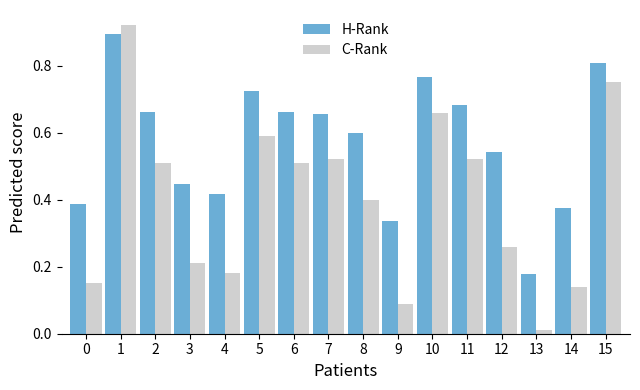

At how many categories does at least one series exceed 0?

16